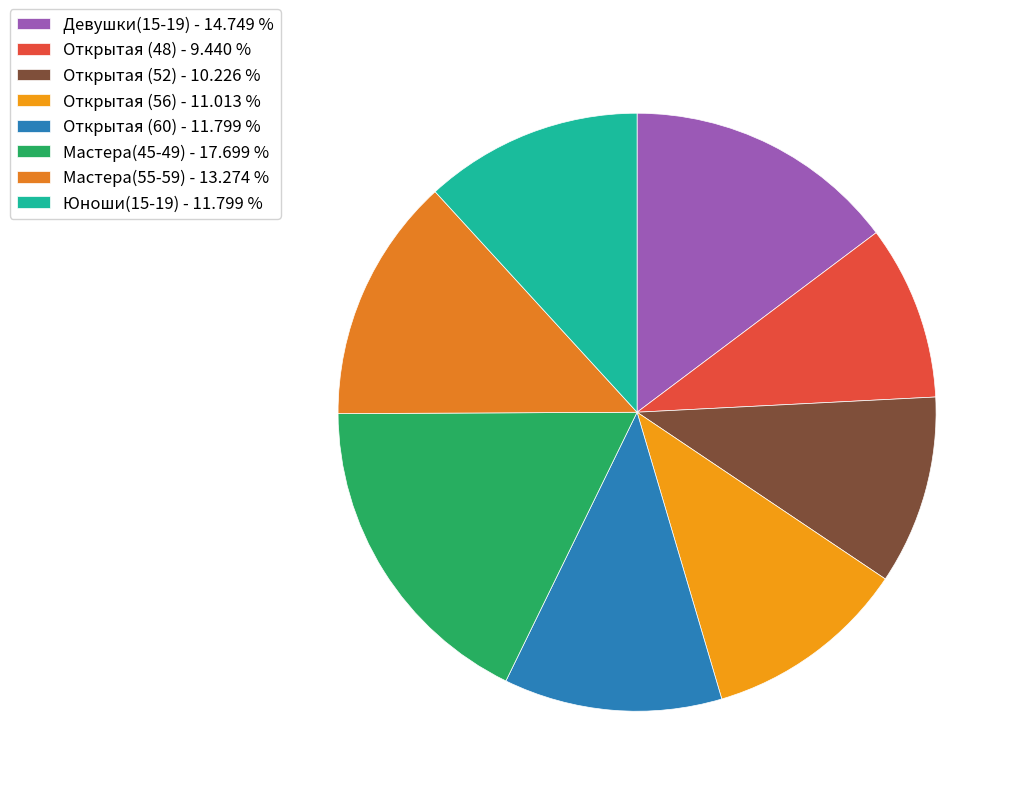

Rank the categories by value from highest to lowest.

Мастера(45-49), Девушки(15-19), Мастера(55-59), Открытая (60), Юноши(15-19), Открытая (56), Открытая (52), Открытая (48)